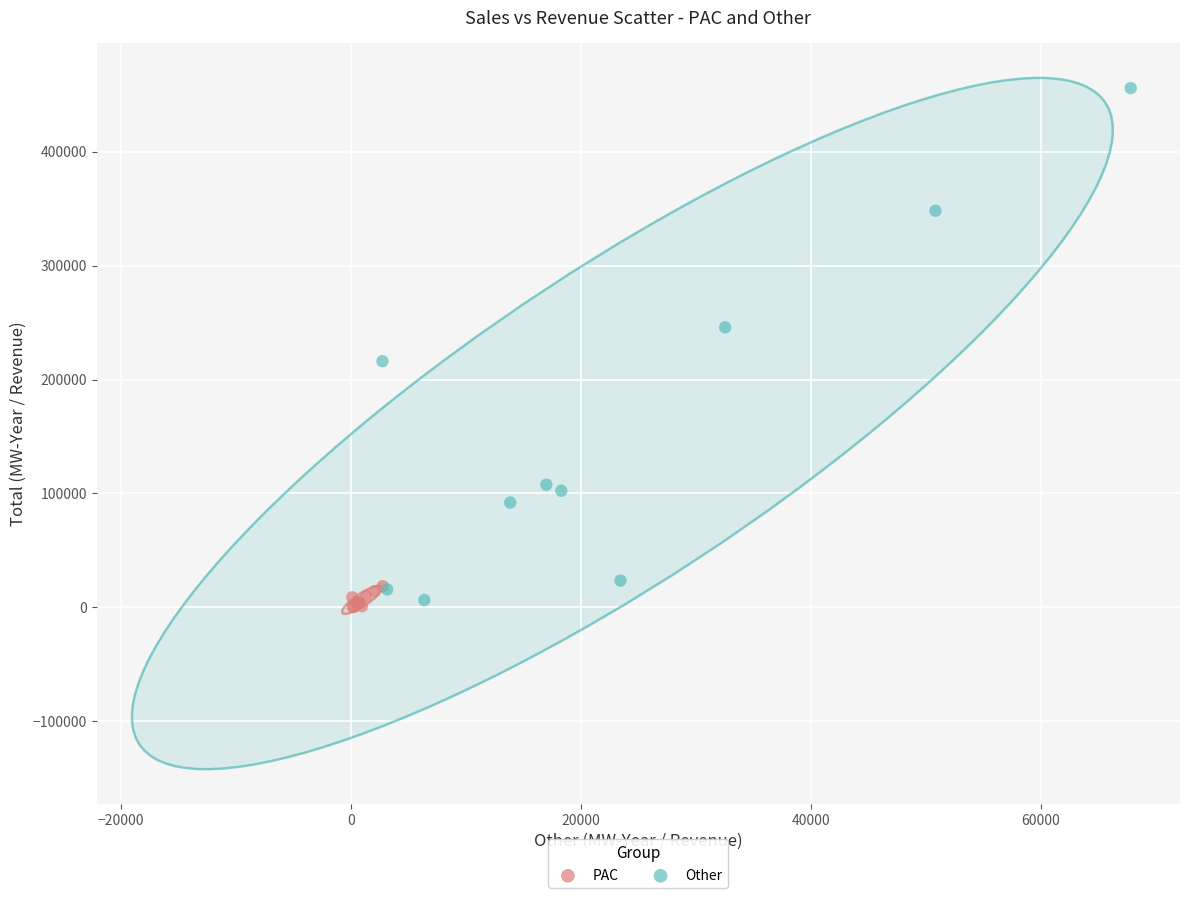

Which series contains the highest Y value?

Other